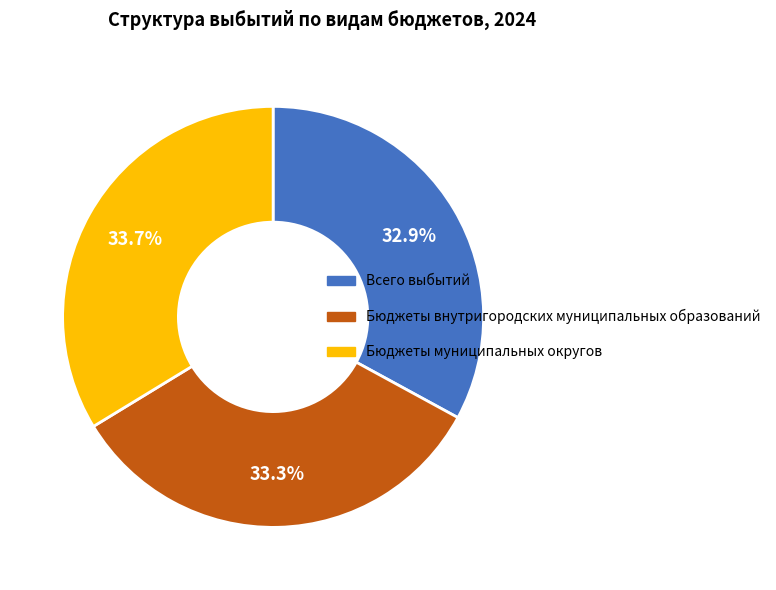

Is there a majority slice in this chart?

No